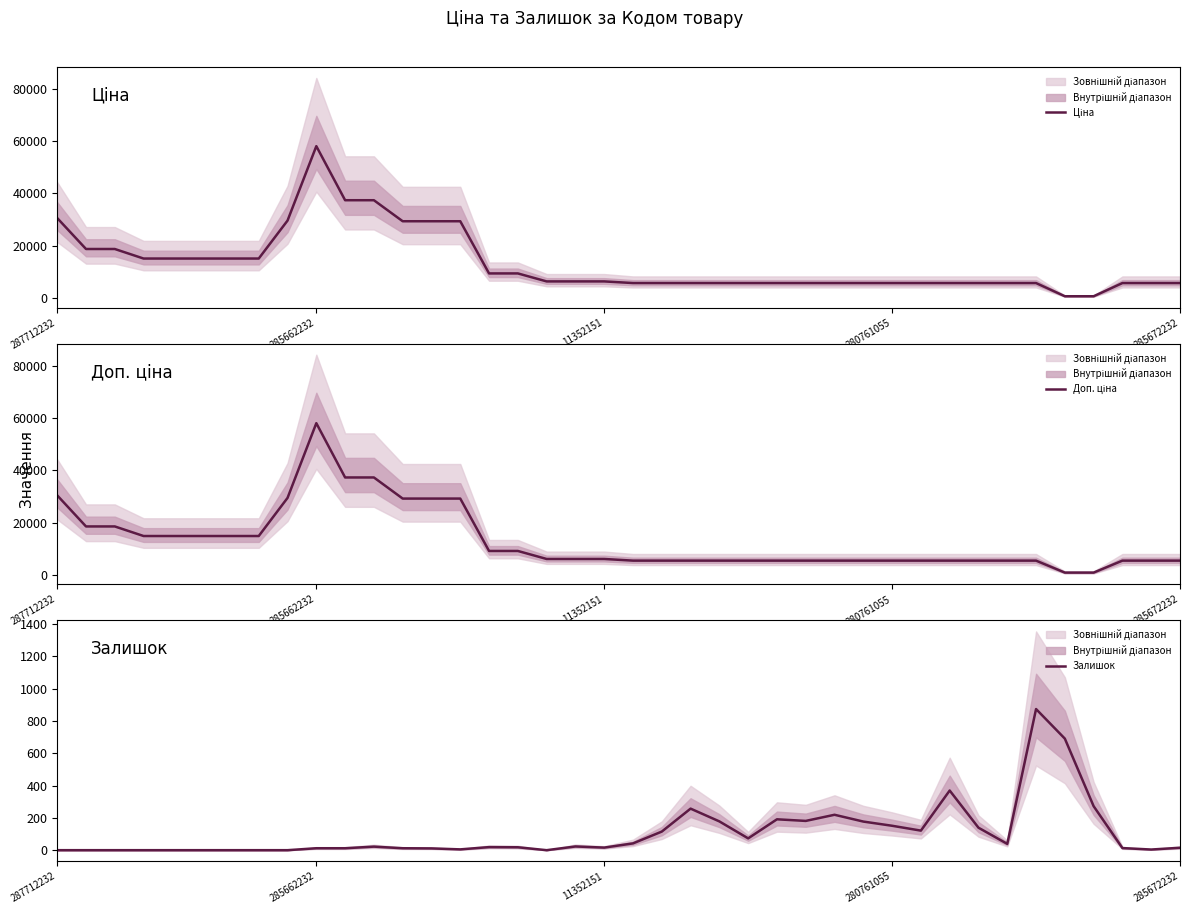

What position from the left is 38?

39